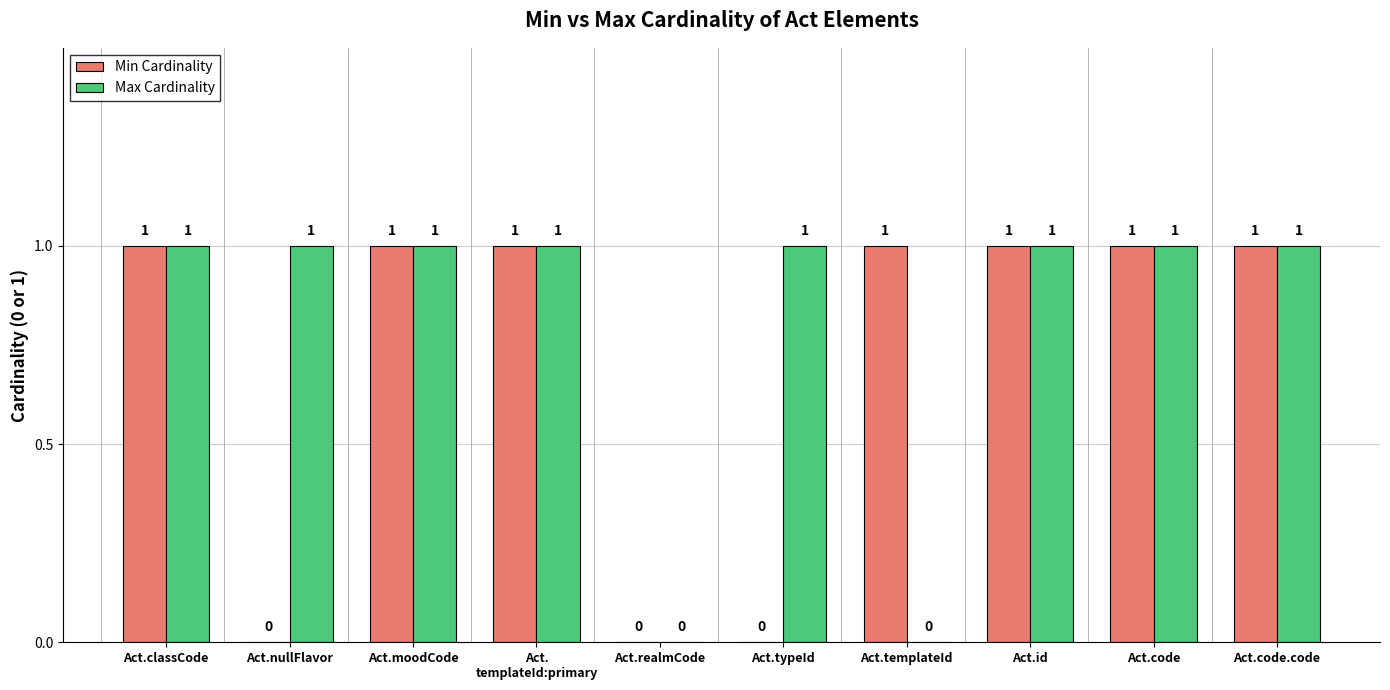

The Min Cardinality series shows 1 at Act.code.code. True or false?

True